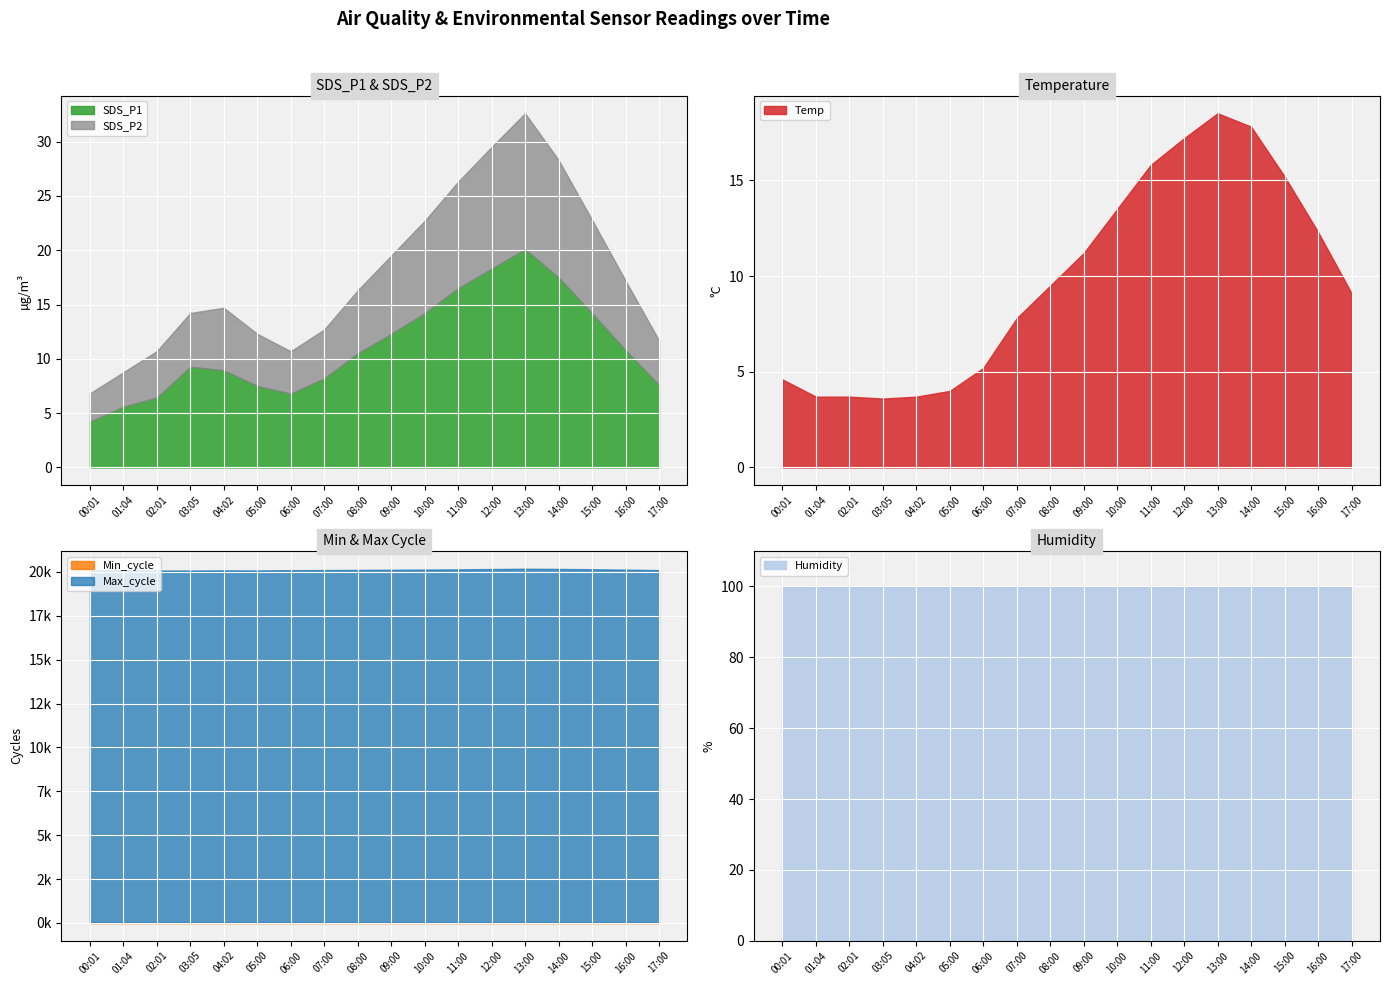

Where is Temp nearest to the value 11?

09:00